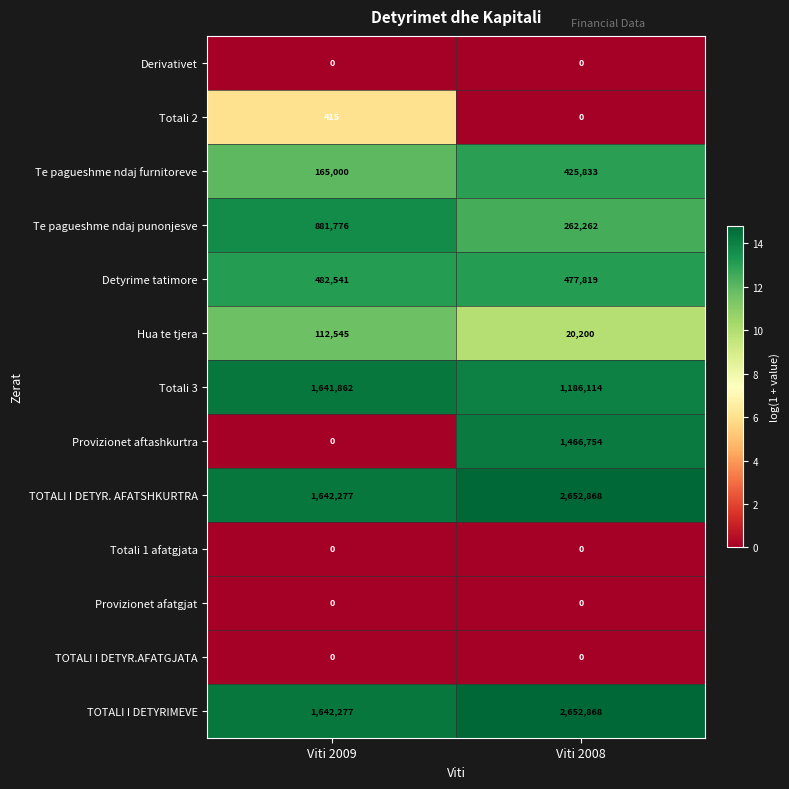

How many distinct data groups are displayed?

13